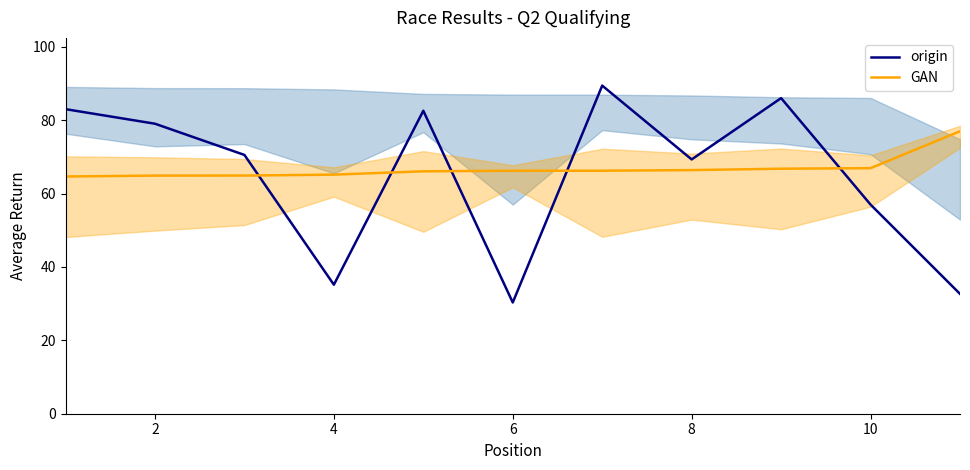

How many intersections are there between GAN and origin?

5